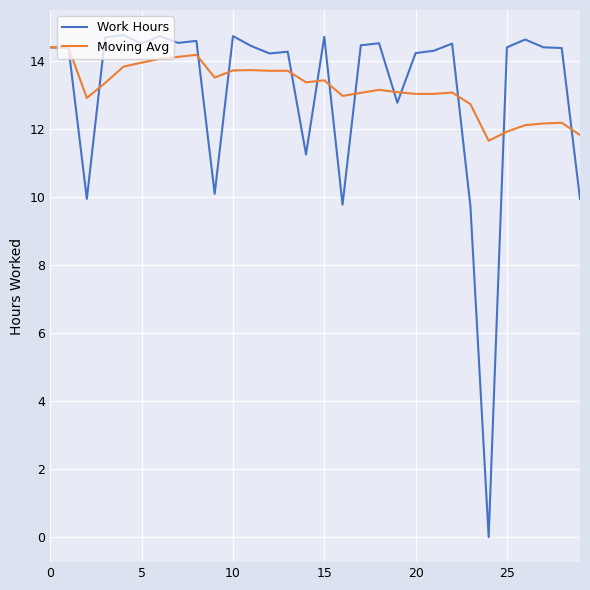

Which series has the widest spread of values?

Work Hours